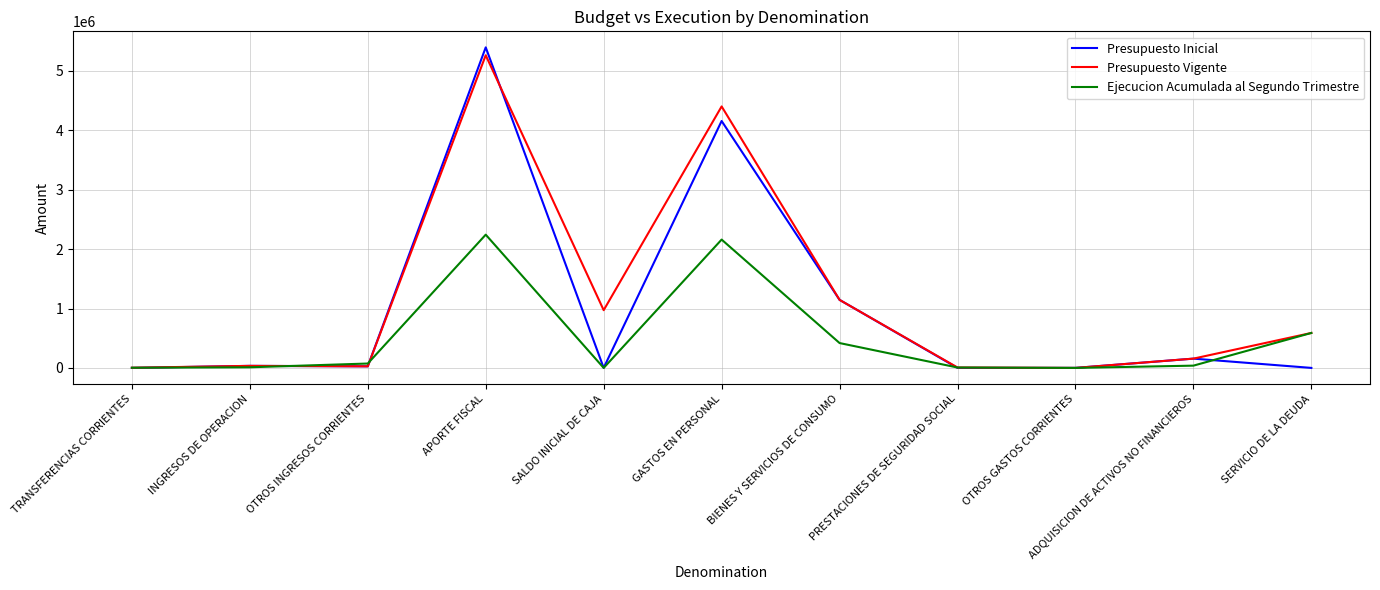

At which category is the sum across all series the highest?

APORTE FISCAL